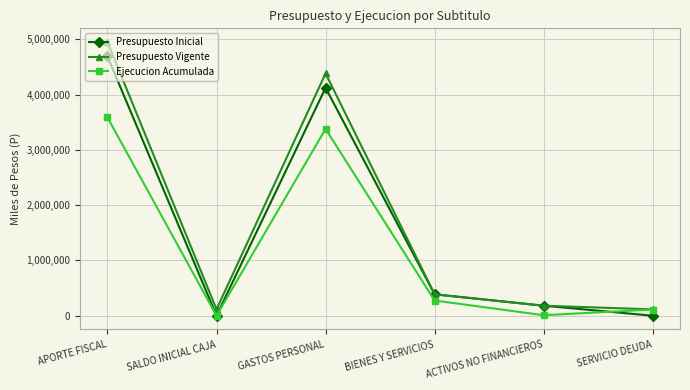

How many values in the Presupuesto Vigente series are below 386940?

3